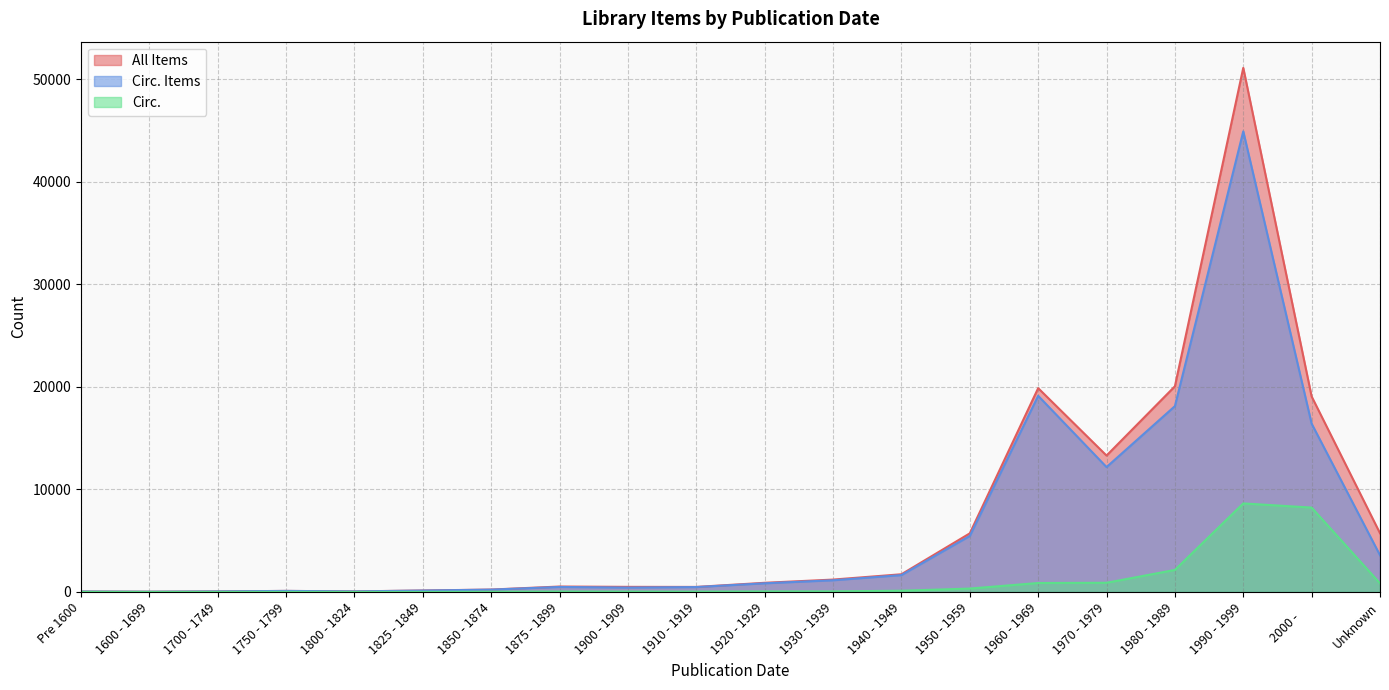

True or false: Circ. Items and All Items intersect in this chart.

False